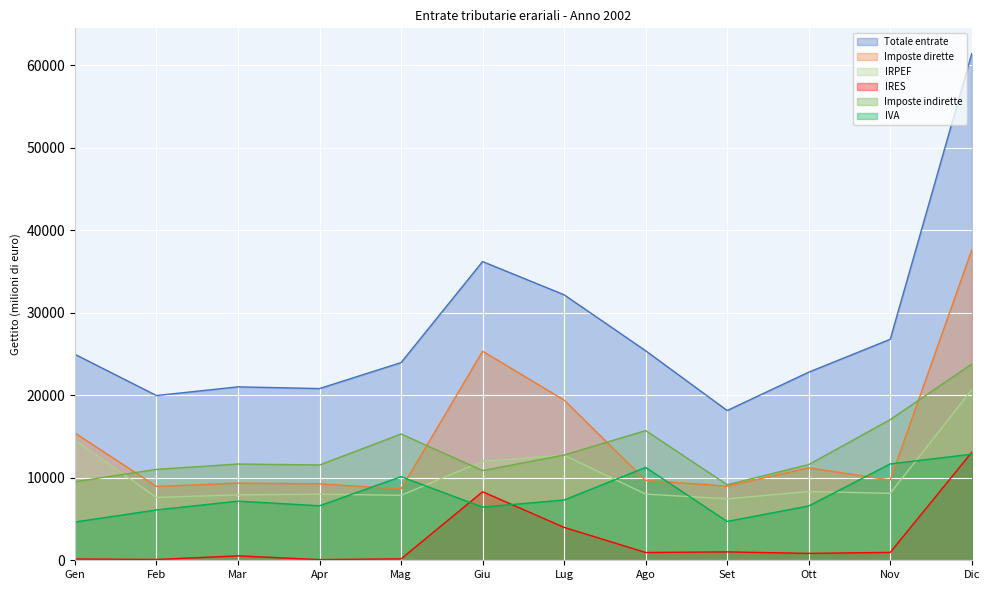

Is the value of Imposte dirette at Ago greater than the value of IRES at Apr?

Yes